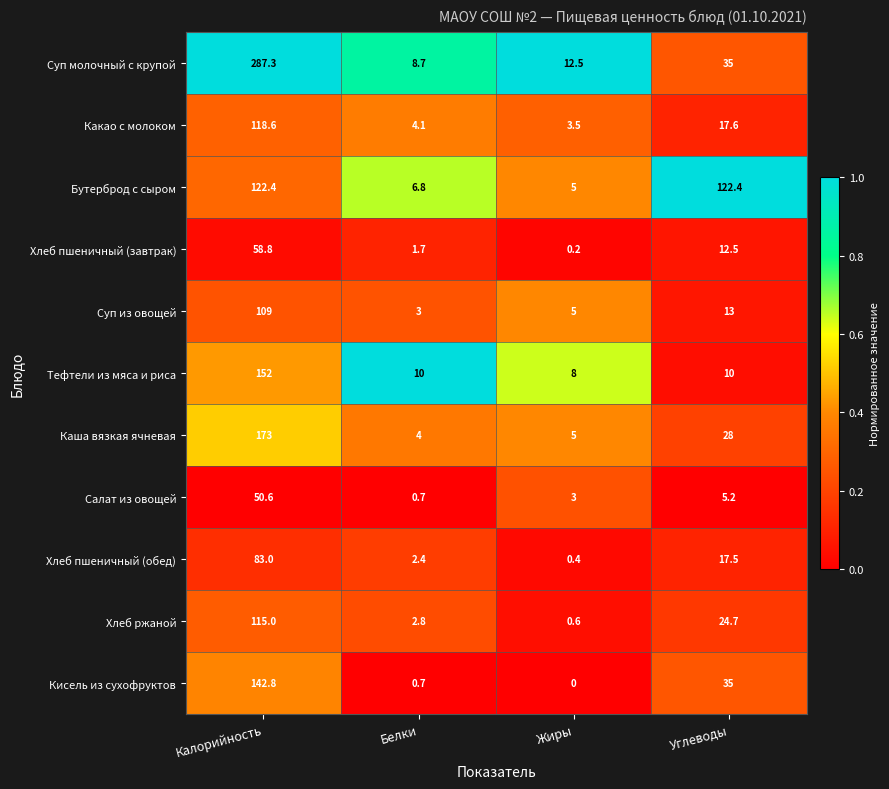

Is it true that Хлеб ржаной equals 2.8 at Белки?

True